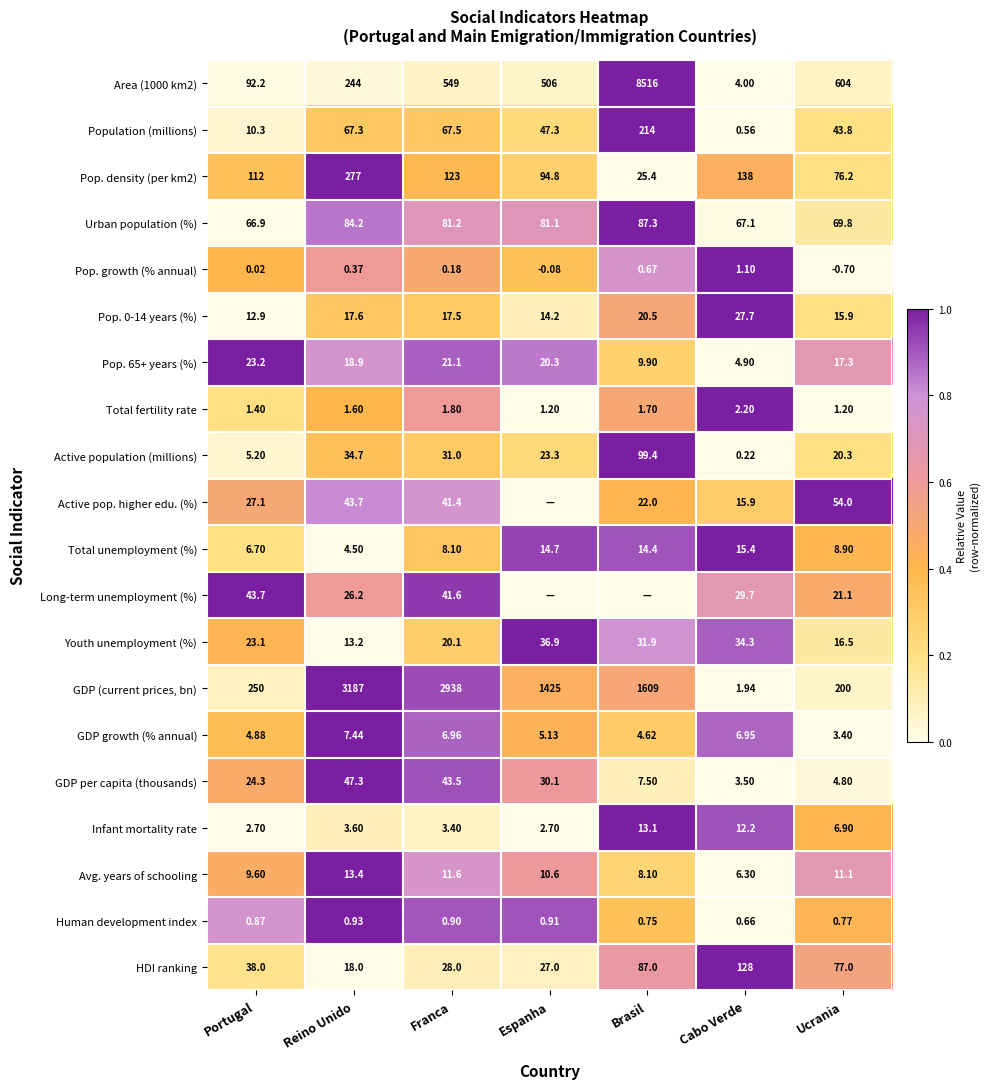

Is the value of Active population (millions) at Cabo Verde greater than the value of Pop. density (per km2) at Espanha?

No